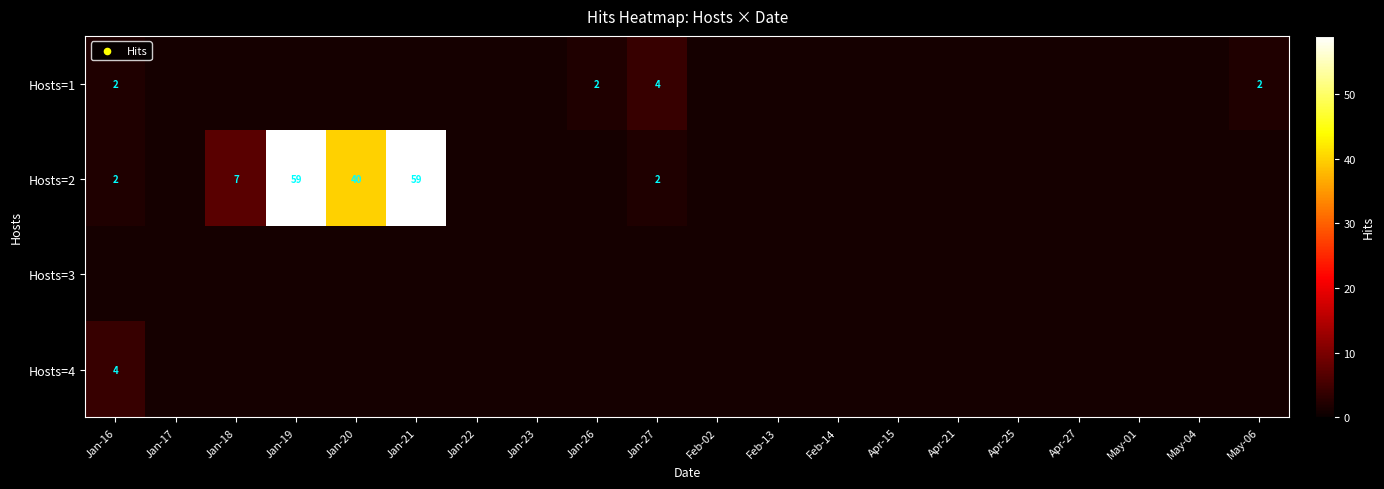

Between Apr-15 and Feb-13, which is larger?

Apr-15